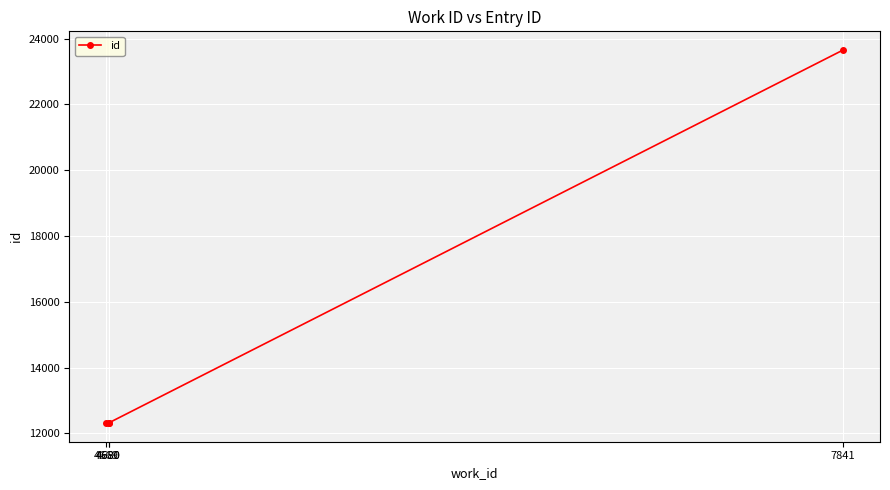

Reading left to right, extract all data points from this chart.

12314	12315	12316	23652